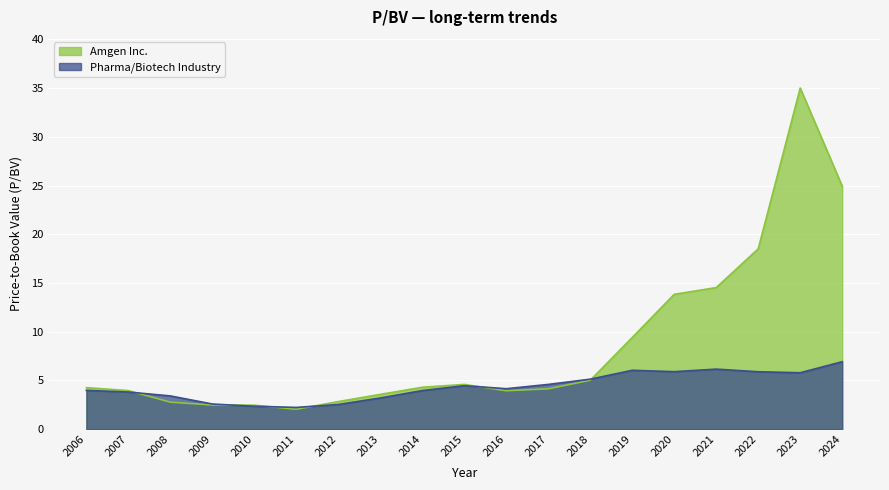

After their last crossing, which series has the higher values: Pharma/Biotech Industry or Amgen Inc.?

Amgen Inc.